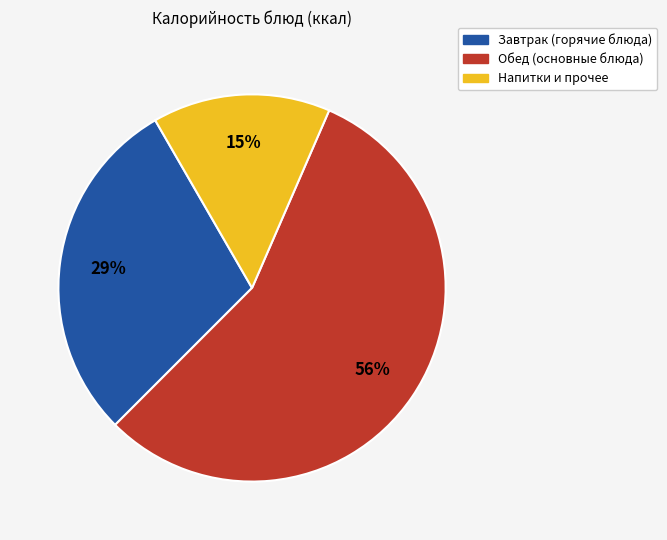

To the nearest percent, what is the difference between the largest and smallest slice percentages?

41%